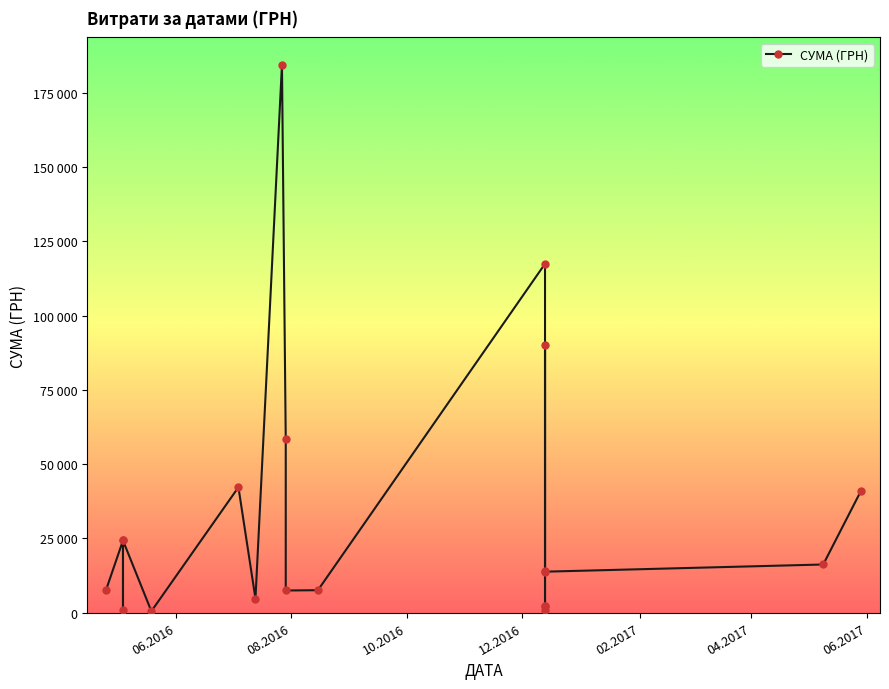

What is the smallest value displayed?

528.0